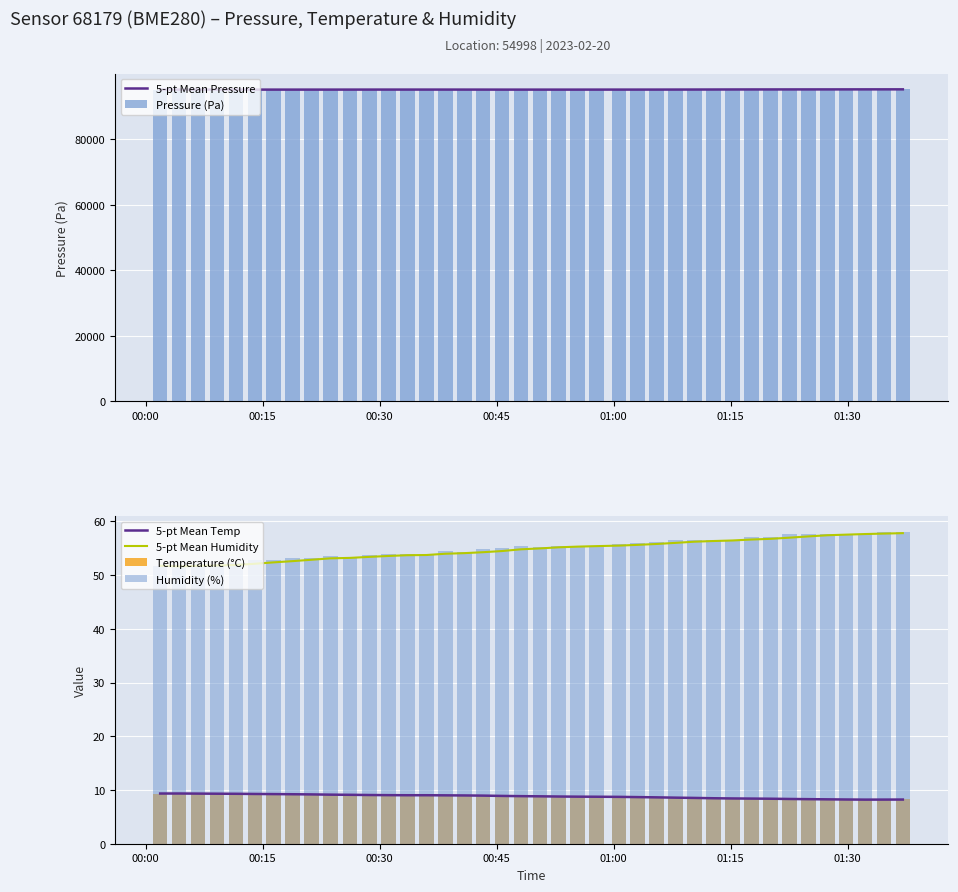

True or false: 5-pt Mean Temp and 5-pt Mean Humidity intersect in this chart.

False